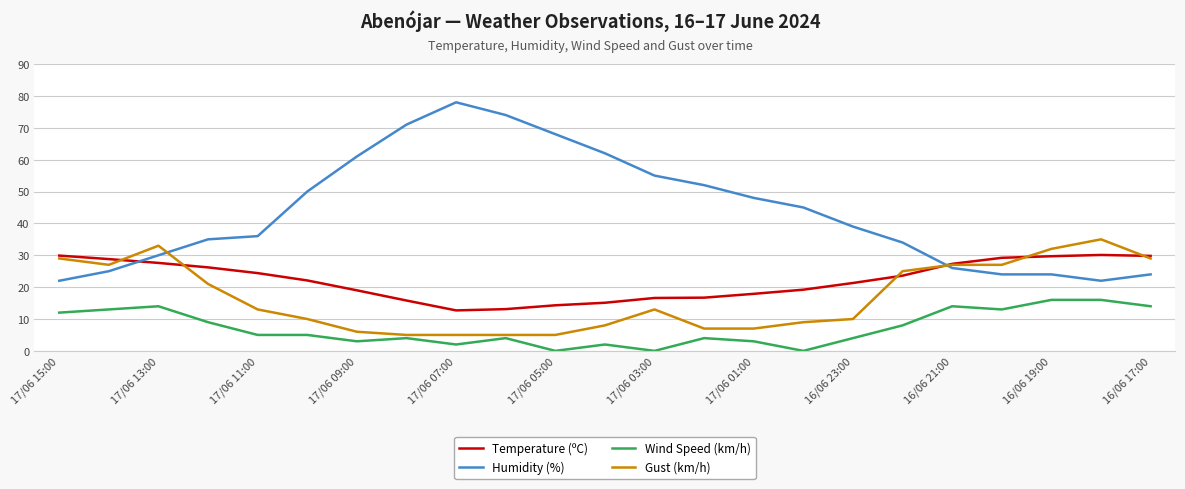

What is the minimum value for Temperature (ºC)?

12.7